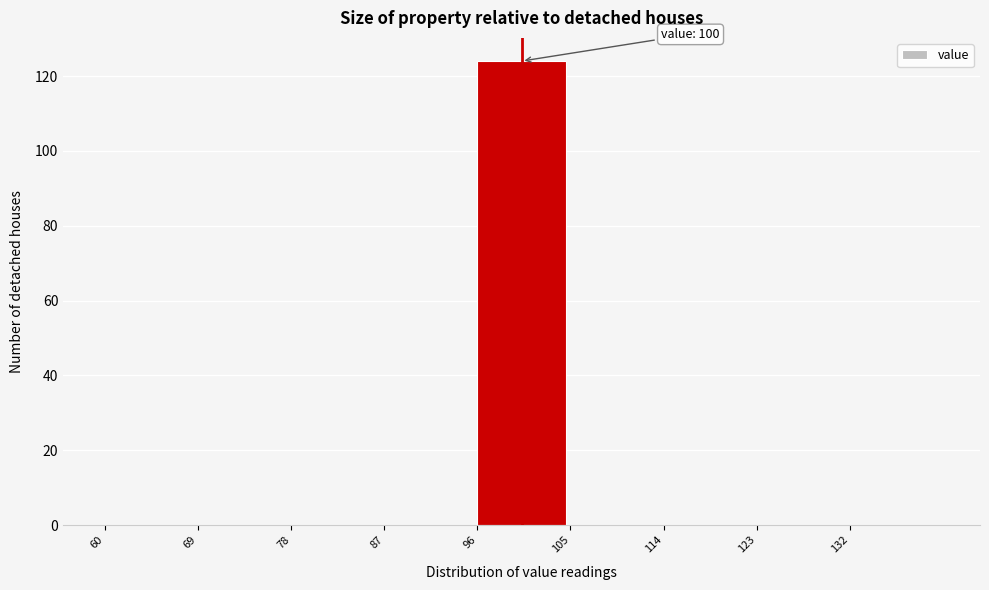

Over which range of the x-axis is the bar tallest?

96 to 105